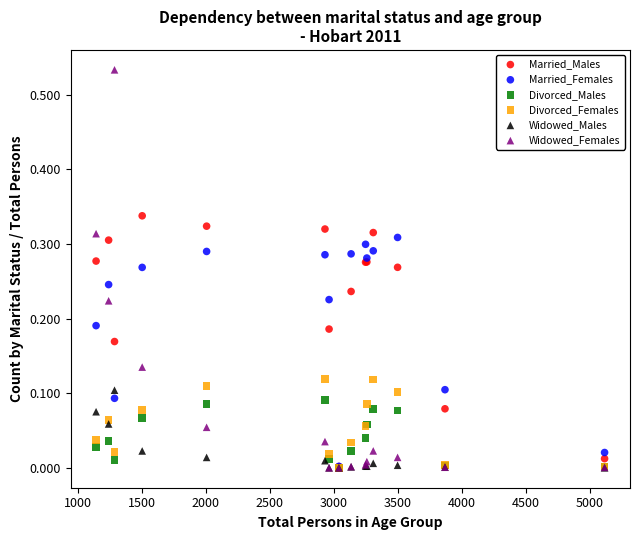

What are all the series names shown in the legend?

Married_Males, Married_Females, Divorced_Males, Divorced_Females, Widowed_Males, Widowed_Females